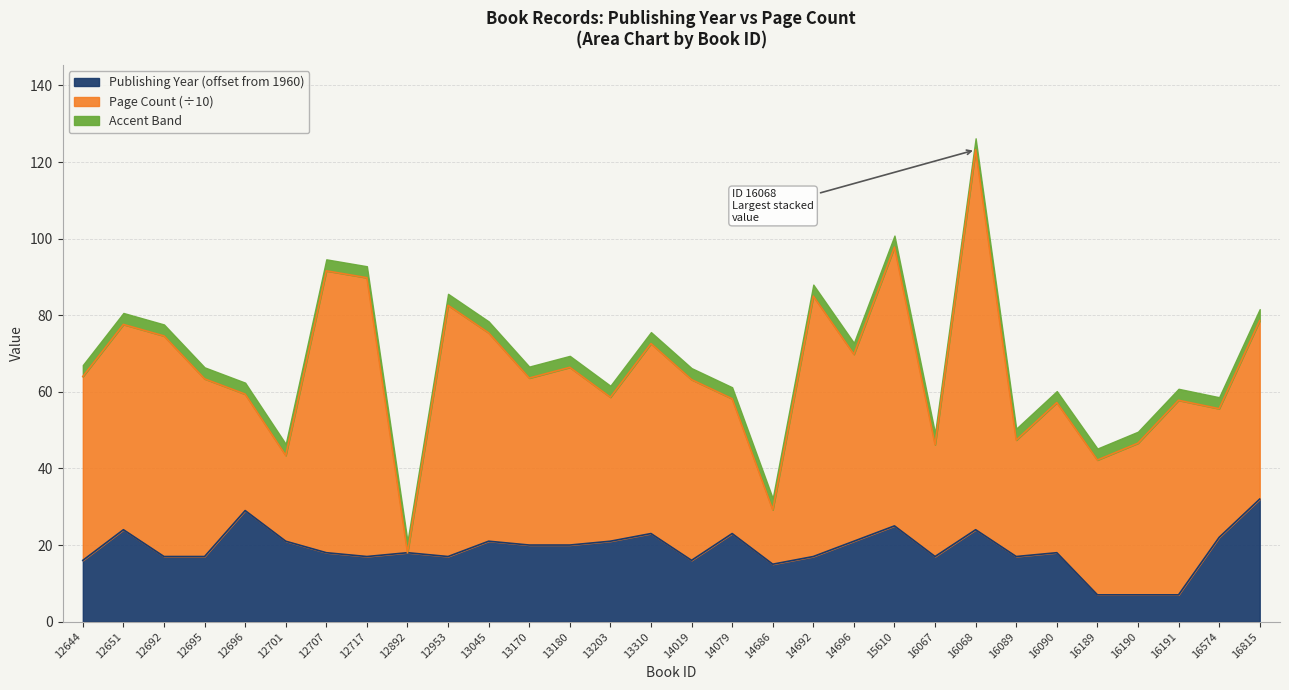

What is the value of the 10th point from the left?

17